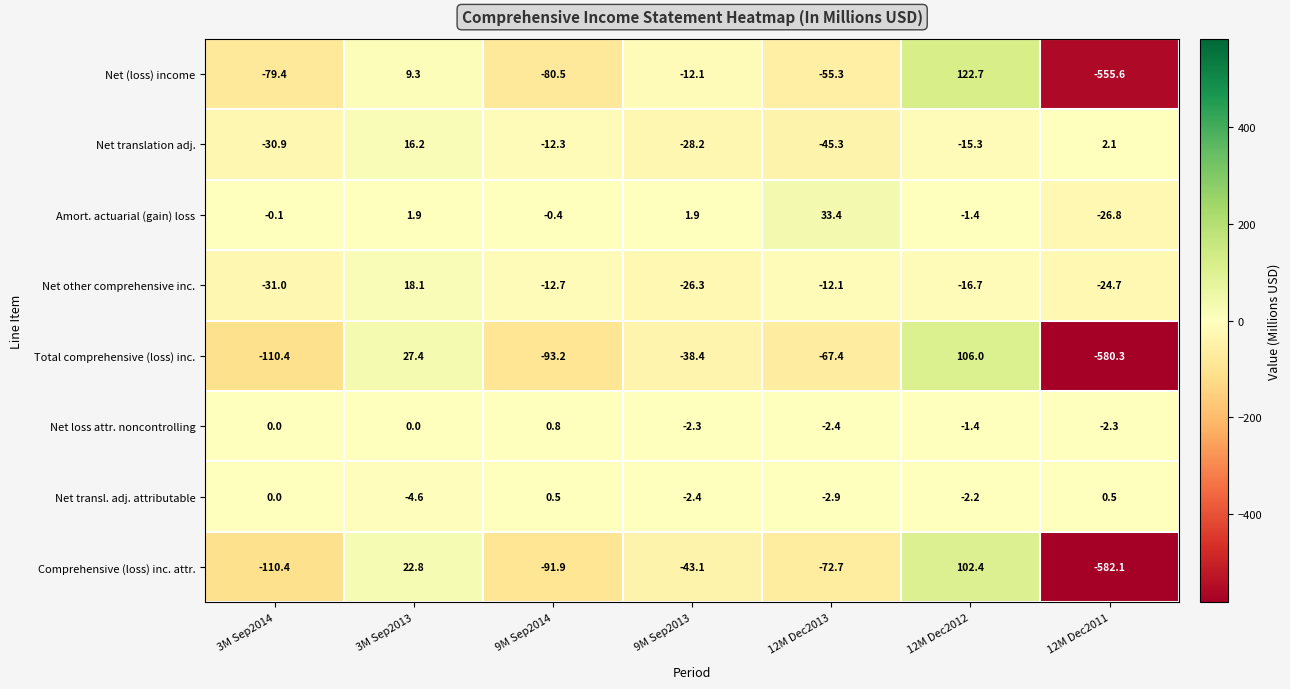

Between 9M Sep2013 and 12M Dec2011, which series saw the biggest shift?

Net (loss) income